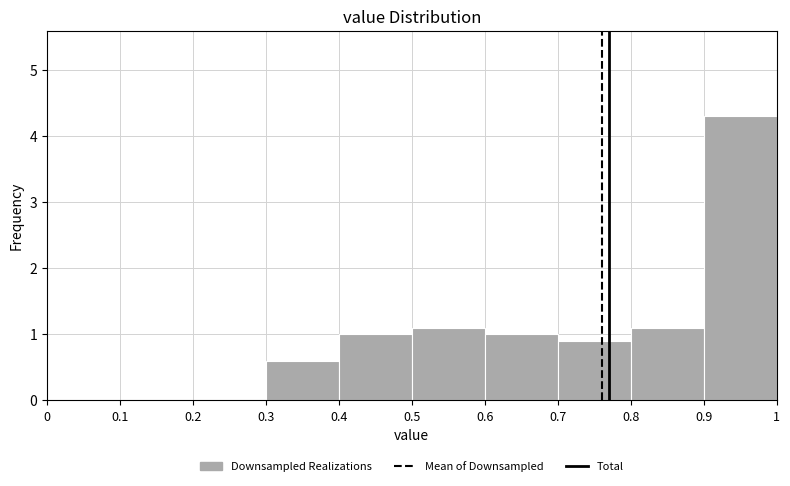

Reading left to right, list every bar in this chart as the range it spans on the x-axis followed by its height. The values are not printed on the chart, so give them approximately, as read against the axis.

0 to 0.1: 0
0.1 to 0.2: 0
0.2 to 0.3: 0
0.3 to 0.4: 0.6
0.4 to 0.5: 1.0
0.5 to 0.6: 1.1
0.6 to 0.7: 1.0
0.7 to 0.8: 0.9
0.8 to 0.9: 1.1
0.9 to 1: 4.3